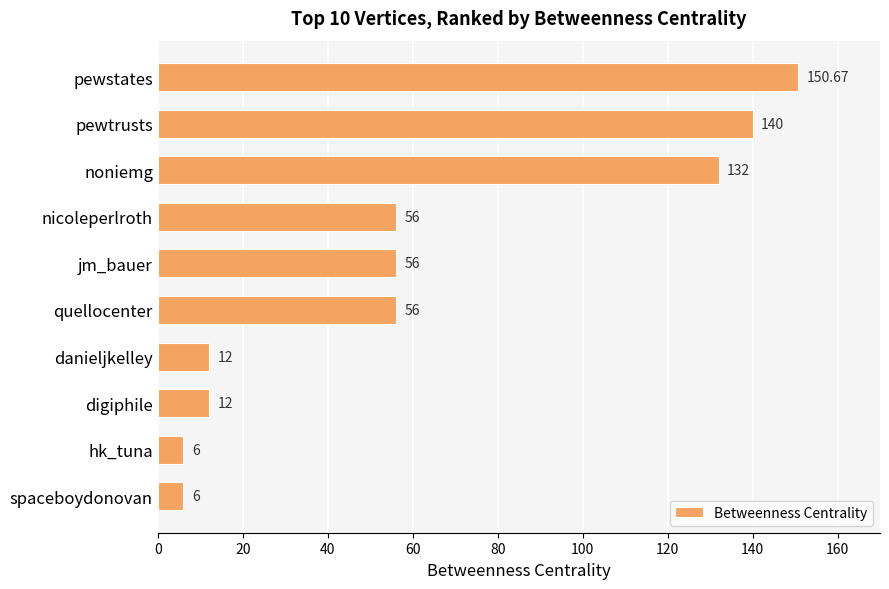

What is the label of the 7th bar from the bottom?

nicoleperlroth